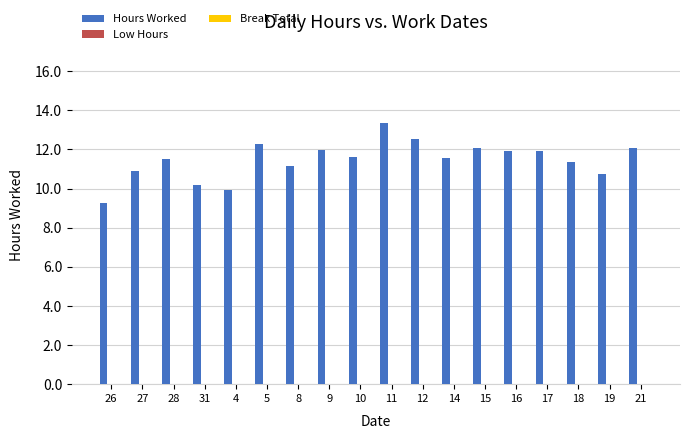

Which category has the highest value across all series?

11